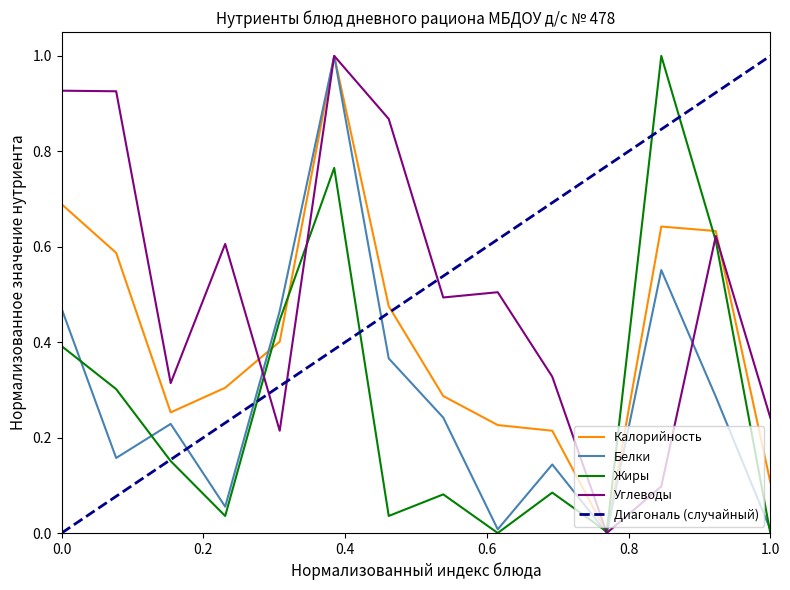

What is the difference between the maximum and minimum values in the Углеводы series?

1.0